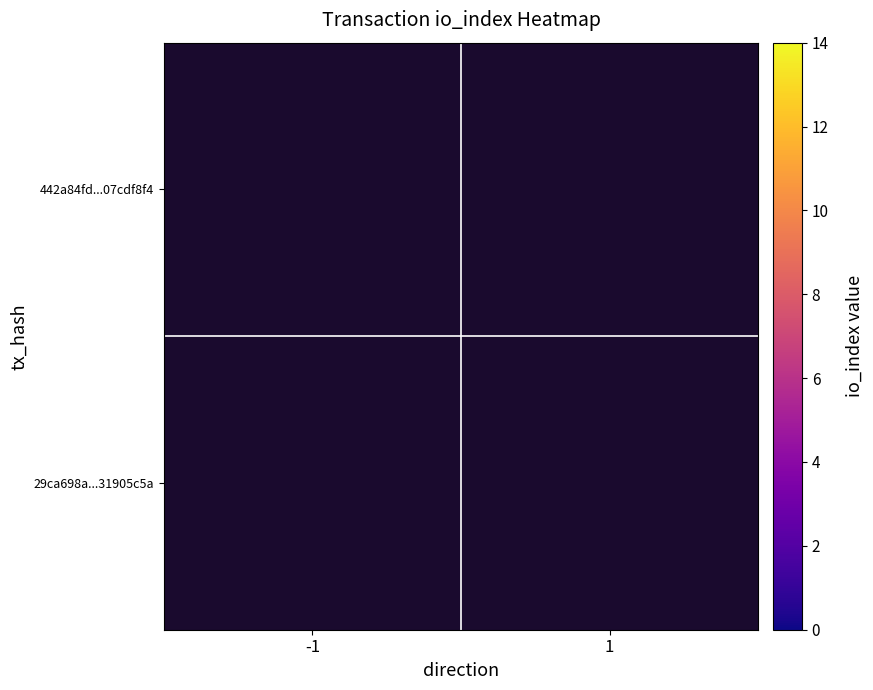

Rank the series by their maximum value, from highest to lowest.

442a84fd...07cdf8f4, 29ca698a...31905c5a